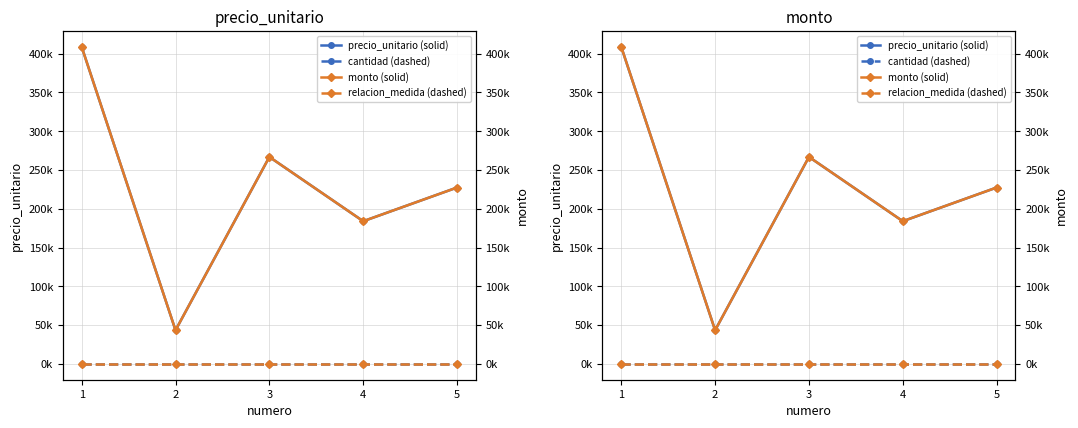

Which series has the largest range (max minus min)?

precio_unitario (solid)